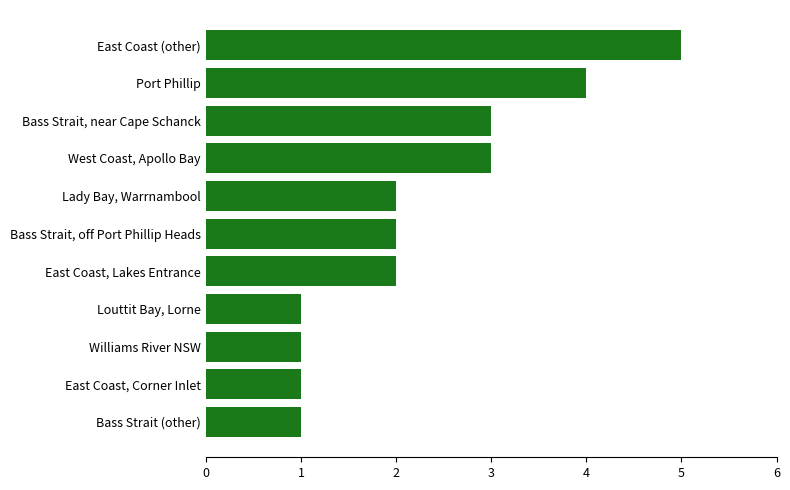

Count the number of categories in the chart.

11